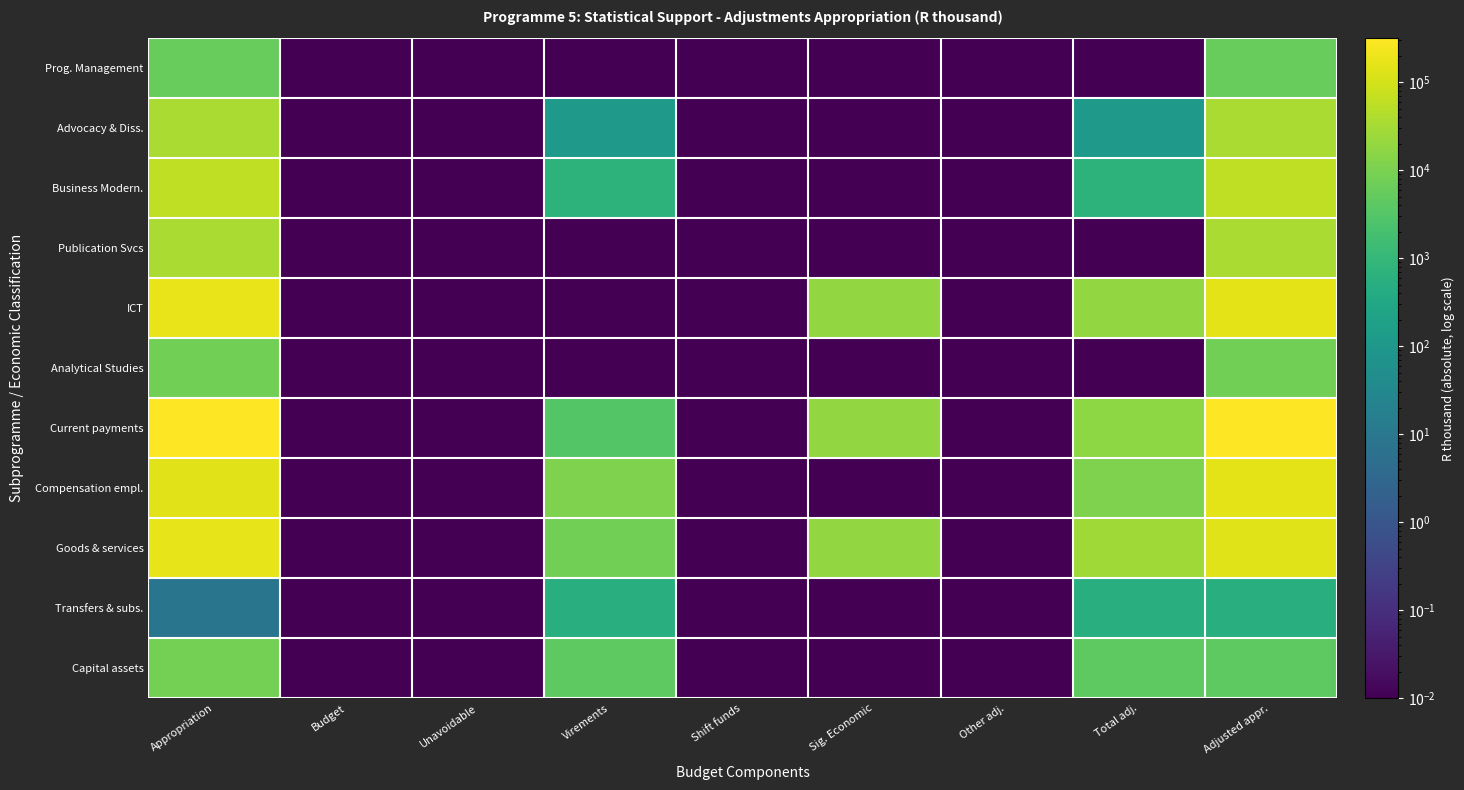

What is the spread (max minus min) of values at Adjusted appr.?

298520.0